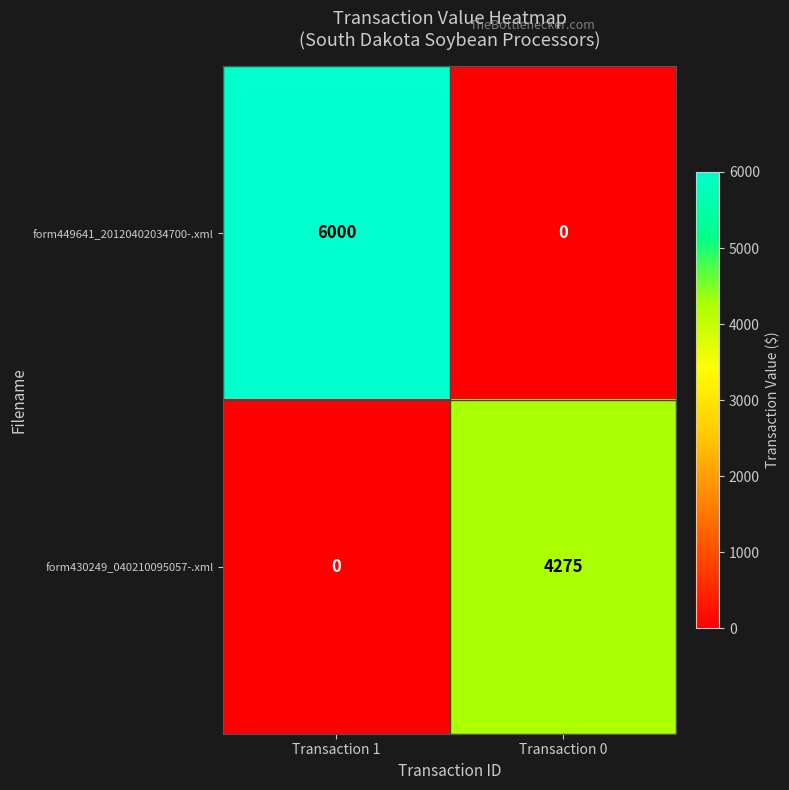

Reading left to right, list all the values displayed in this chart.

form449641_20120402034700-.xml: 6000	0
form430249_040210095057-.xml: 0	4275